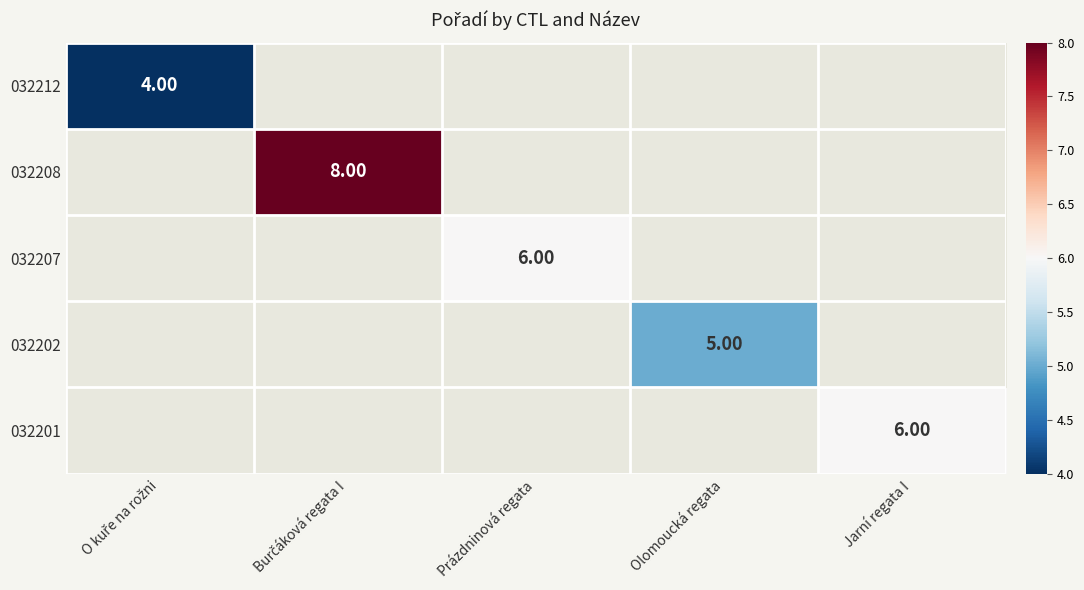

Count the number of categories in the chart.

5